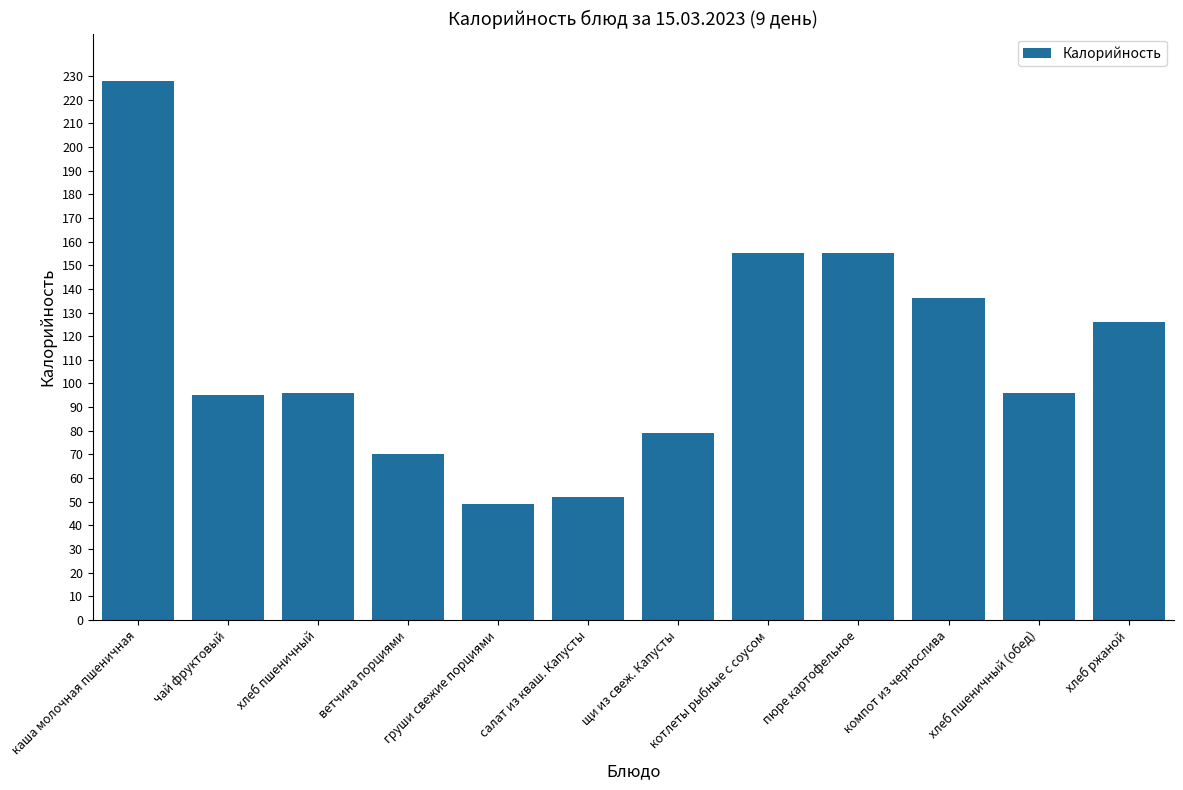

The chart shows a value of 49 at груши свежие порциями. True or false?

True